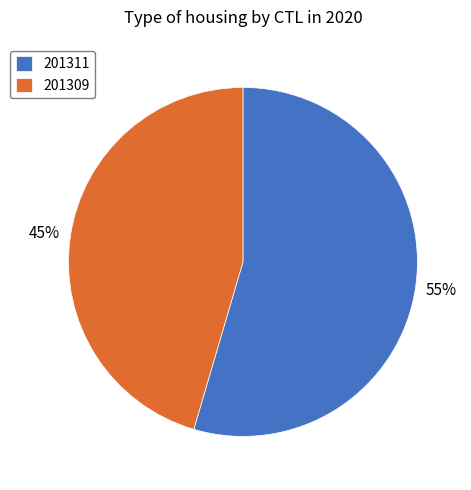

To the nearest percent, what is the combined percentage of 201311 and 201309?

100%